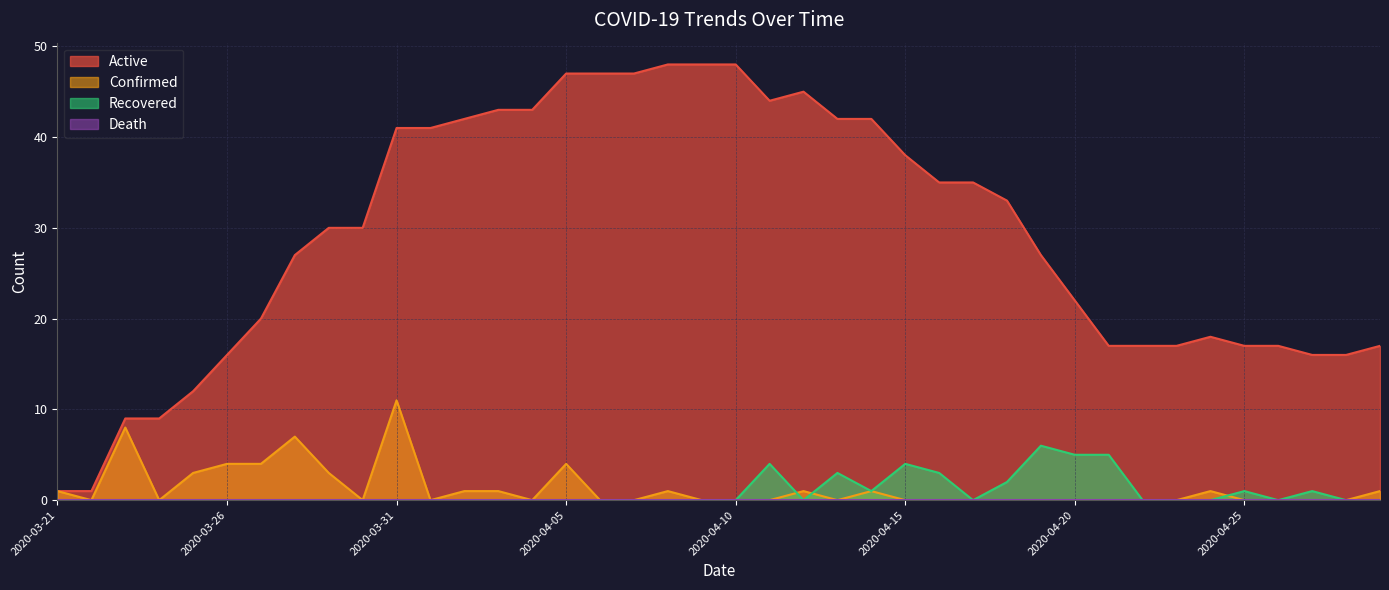

True or false: Recovered and Active intersect in this chart.

False